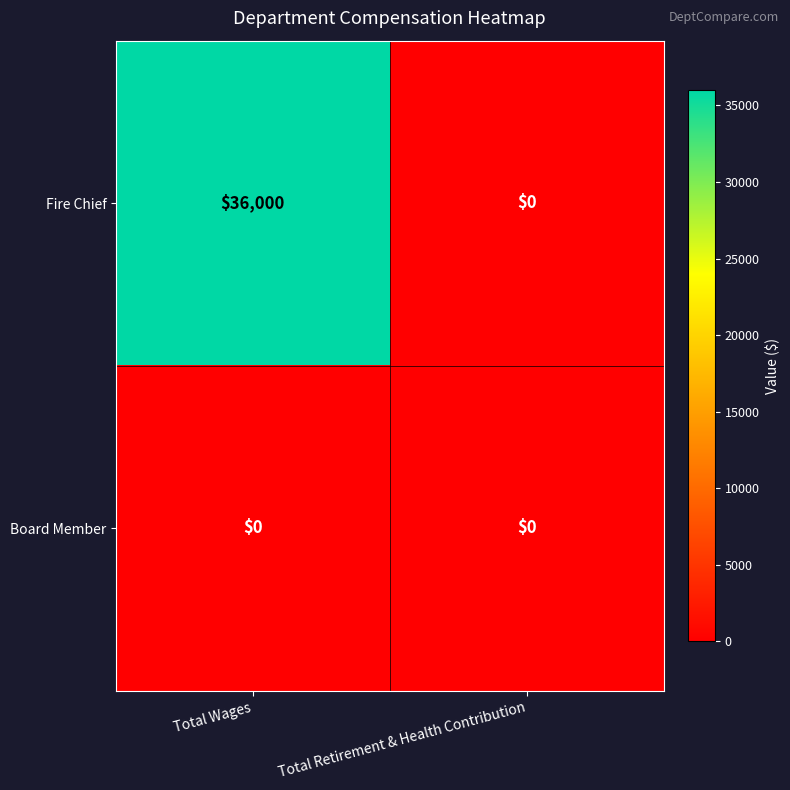

Rank the series by their maximum value, from lowest to highest.

Board Member, Fire Chief